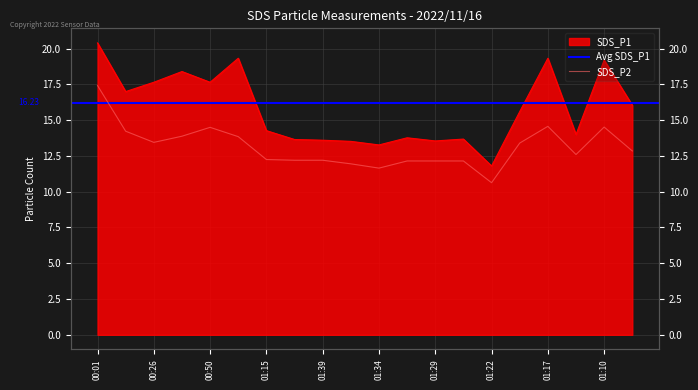

At which category does SDS_P2 reach its first local peak?

00:50